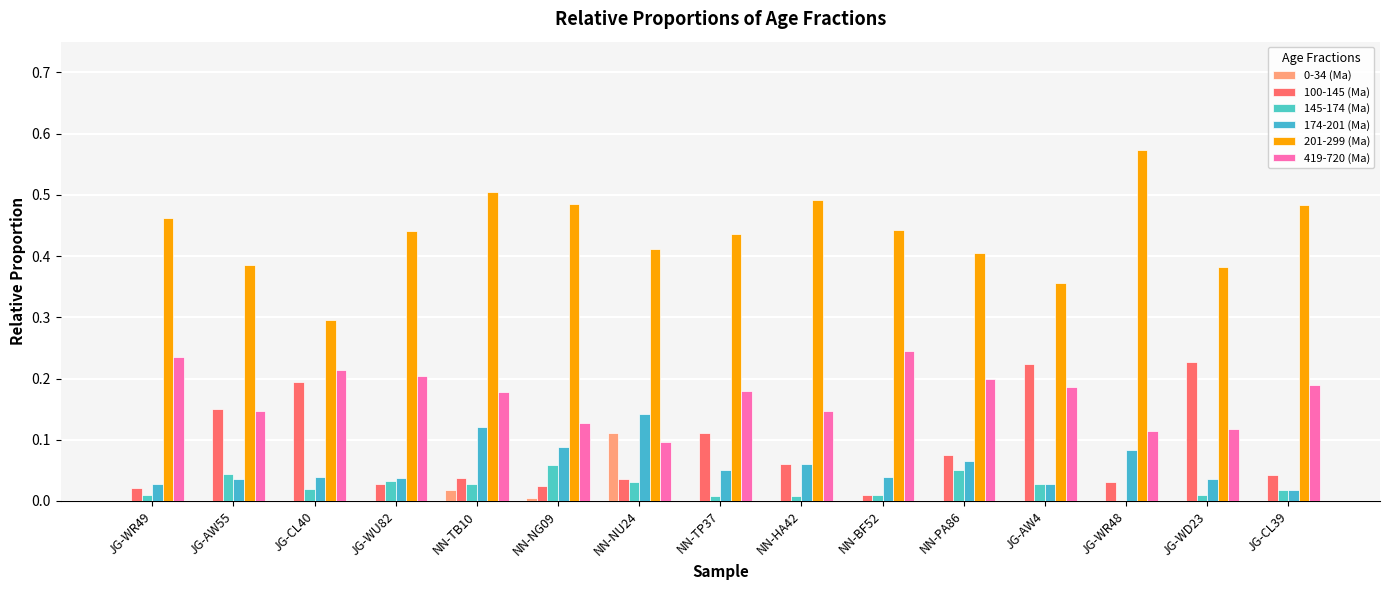

The value of 201-299 (Ma) at JG-CL40 is 0.4. True or false?

False